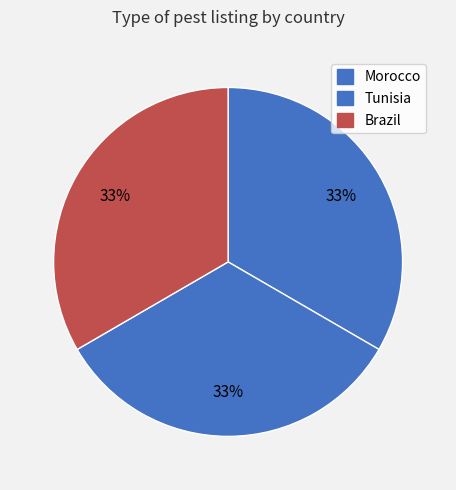

Rank the categories by value from highest to lowest.

Morocco, Brazil, Tunisia